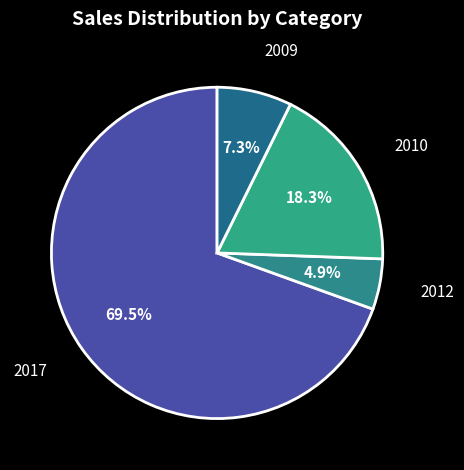

What percentage do 2012 and 2009 together represent?

12.2%